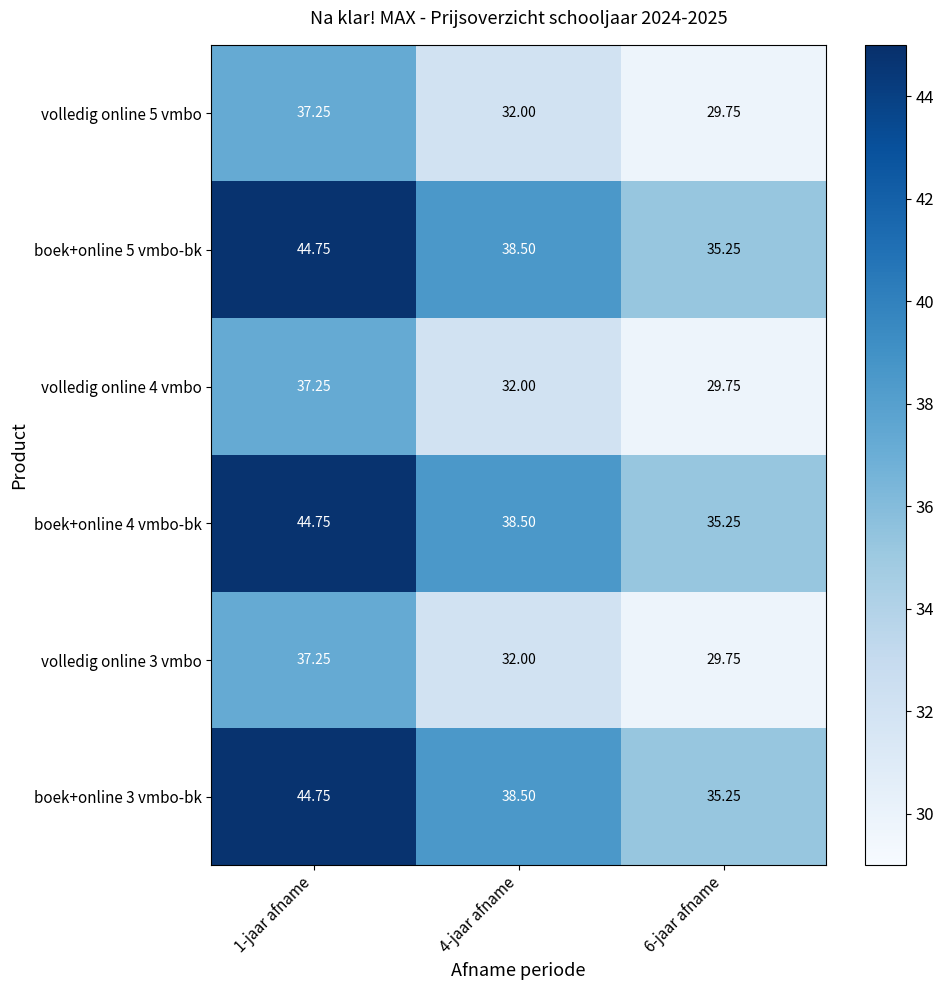

Which category has the highest value across all series?

1-jaar afname